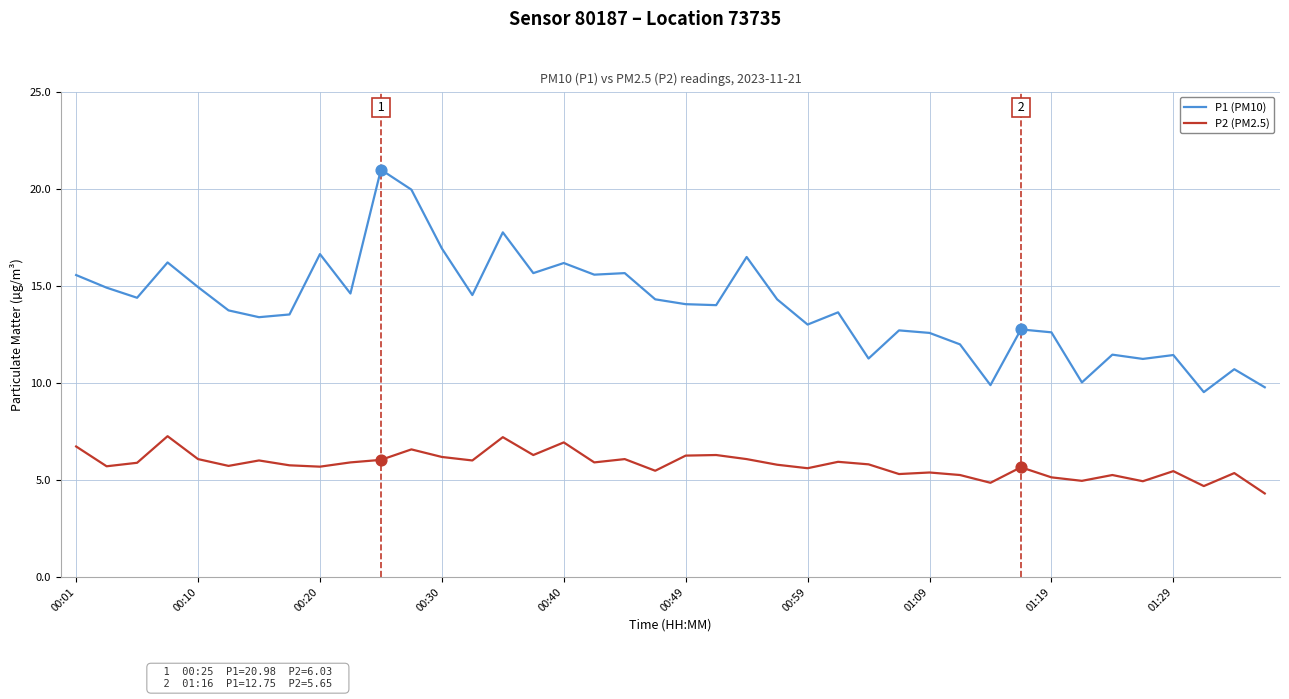

Which series has the widest spread of values?

P1 (PM10)